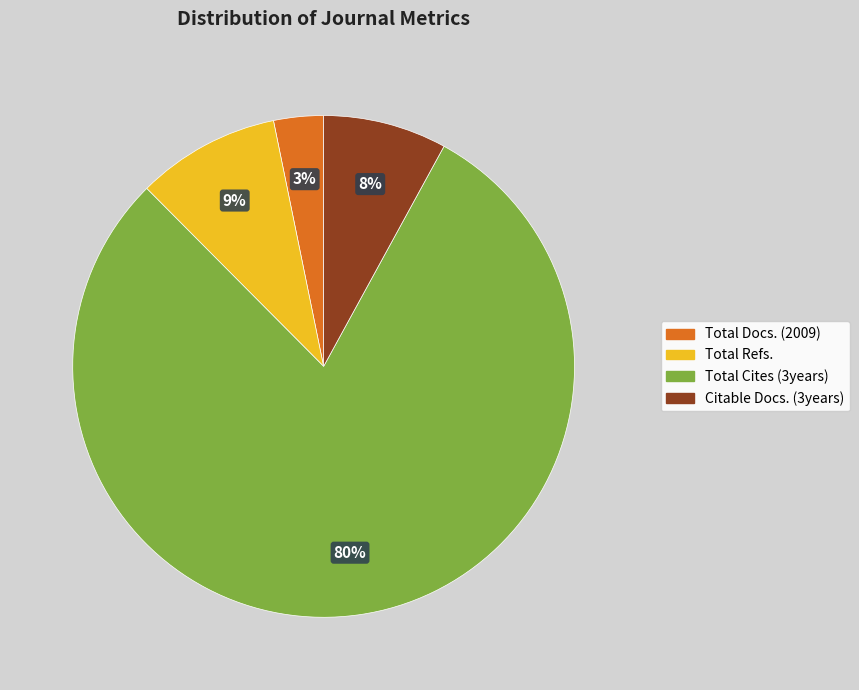

True or false: Total Cites (3years) accounts for 80% of the total.

True